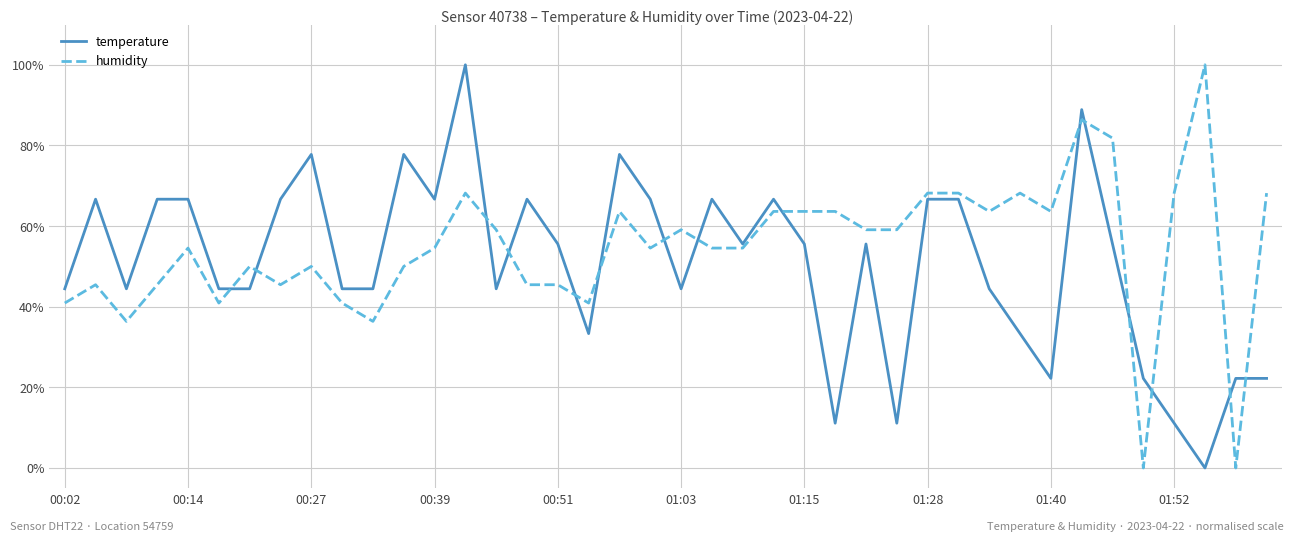

What is the greatest value displayed?

100.0